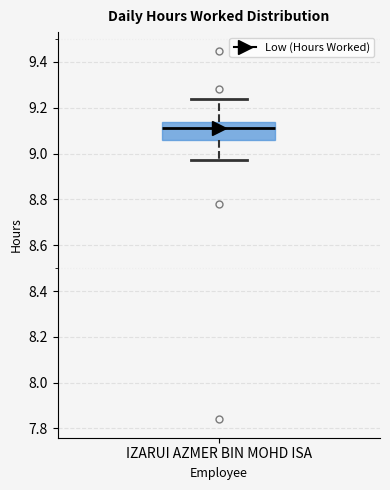

Read this box plot against the y-axis: the position of the median line, the range covered by the box, and the ends of both whiskers. The values are not printed on the chart, so give them approximately, as read against the axis.

median 9.12, box 9.06 to 9.14, whiskers 8.98 to 9.24